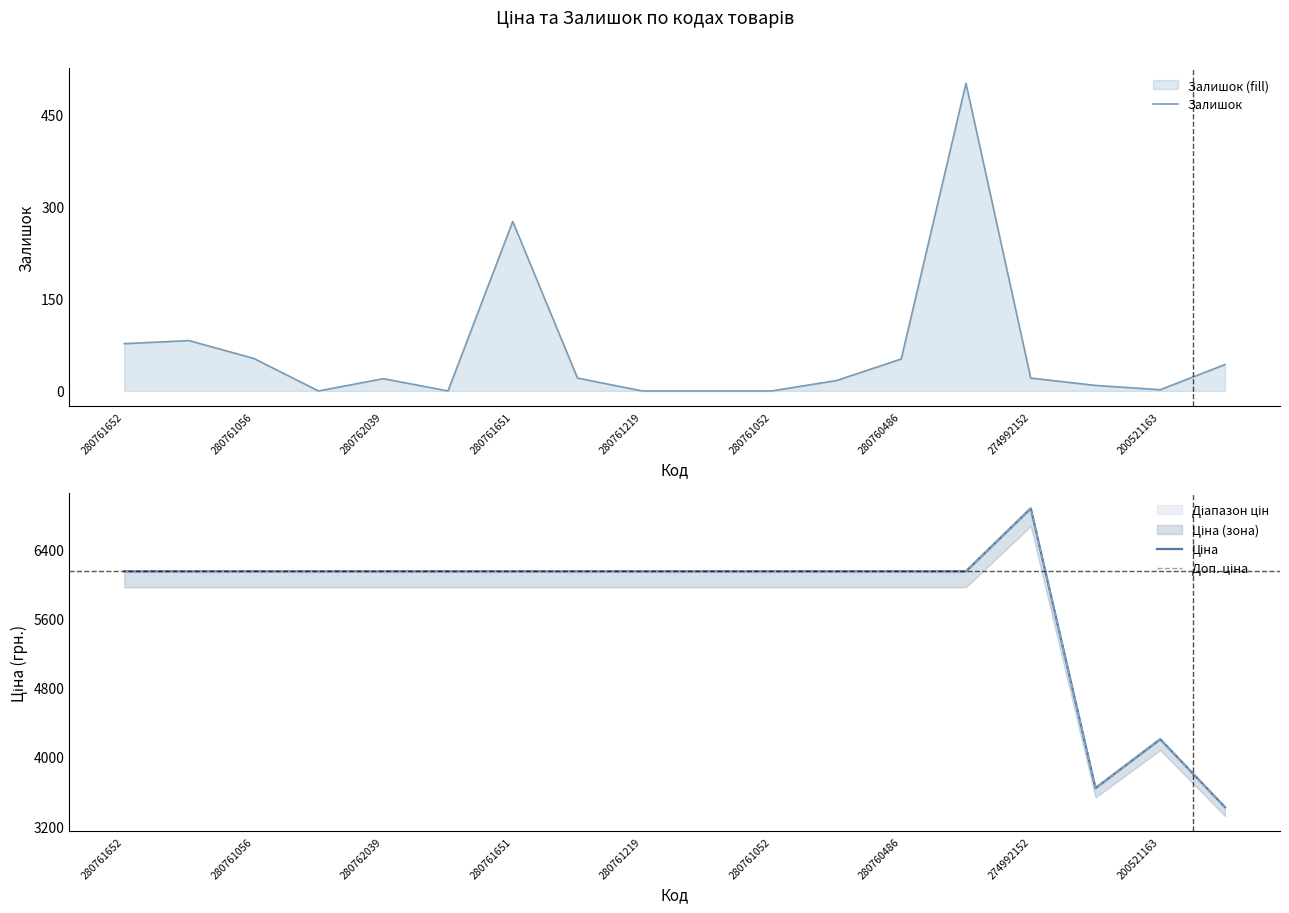

How many interior local peaks does the Ціна series have?

2